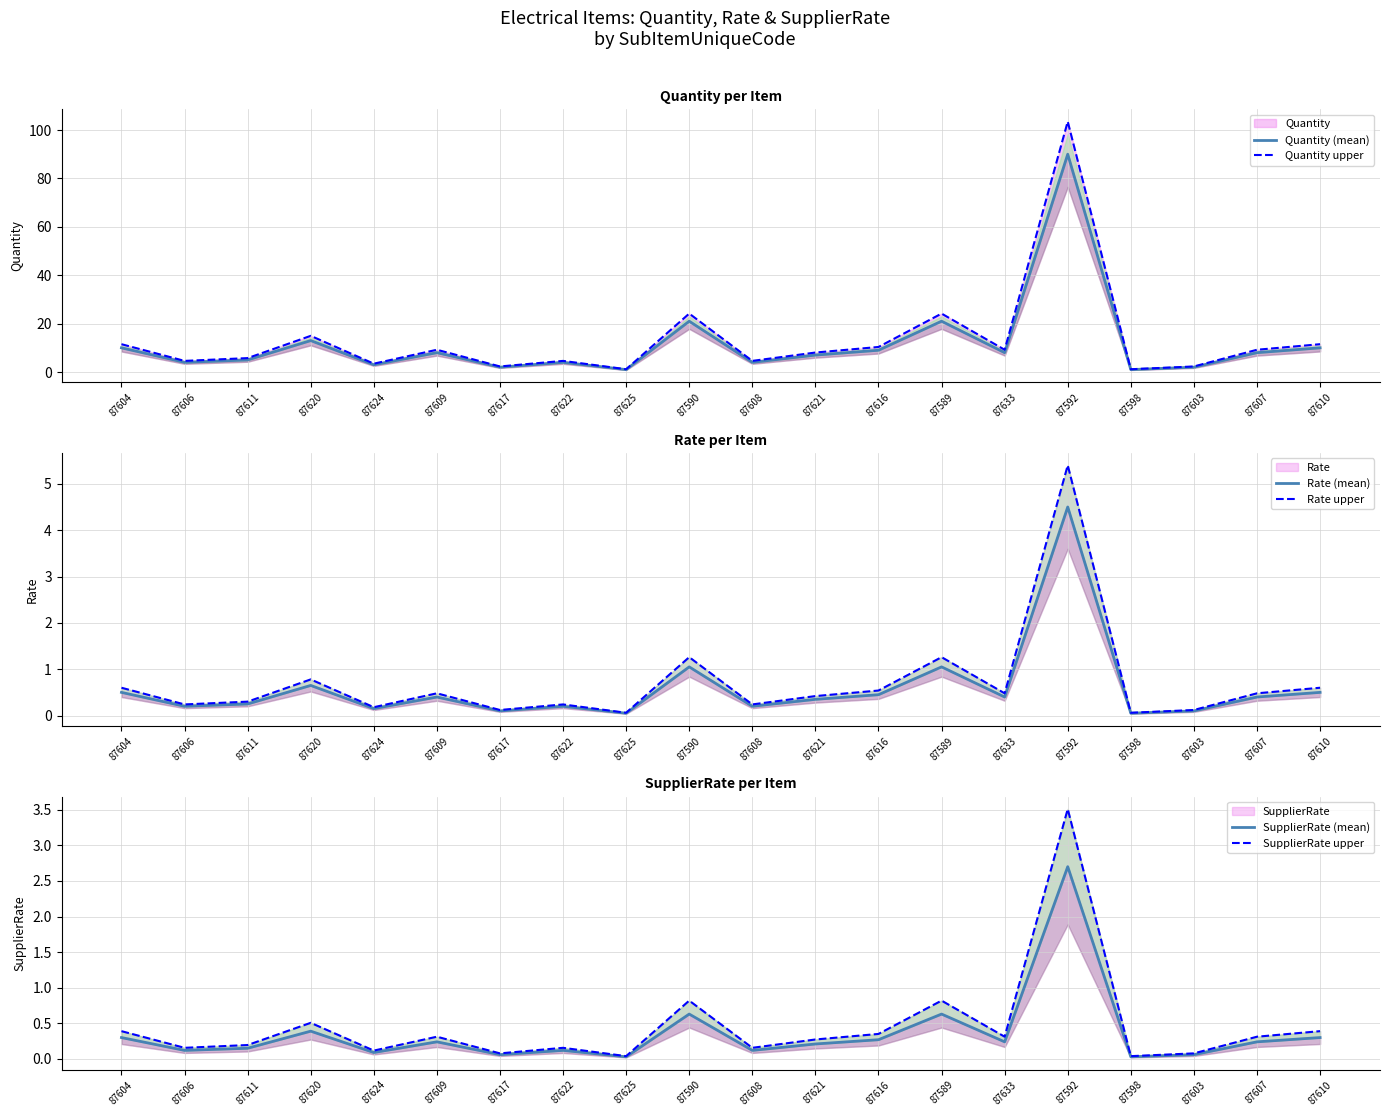

Which series has the largest total across all categories?

Quantity upper